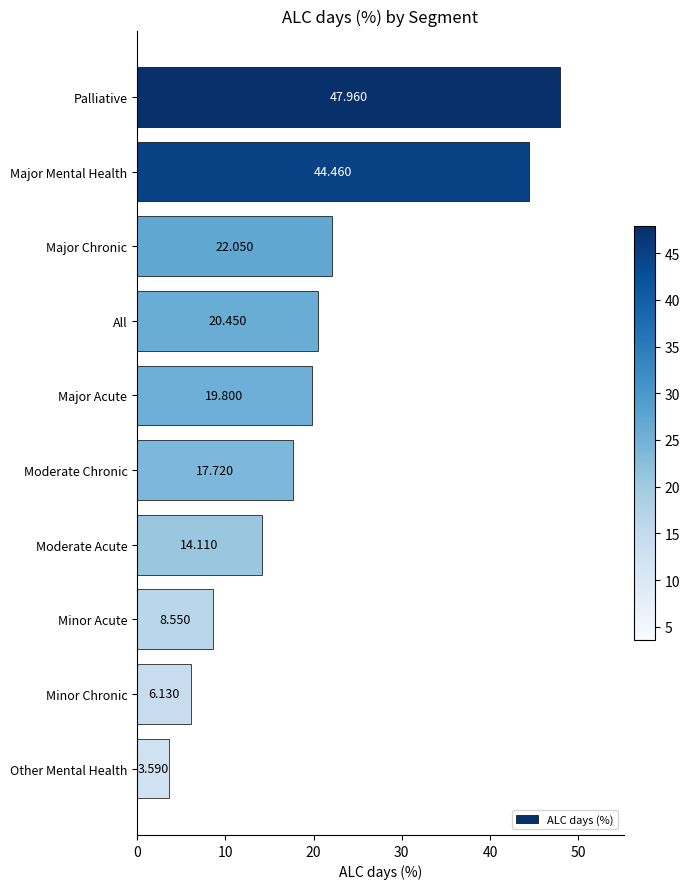

What is the label of the 10th bar from the top?

Other Mental Health